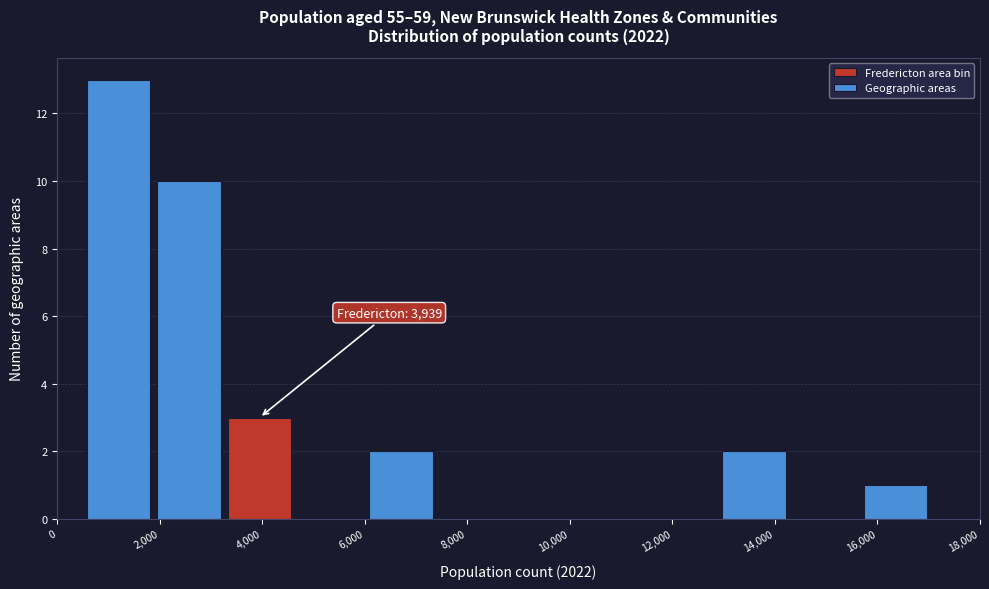

Over which range of the x-axis is the bar tallest?

600 to 1800